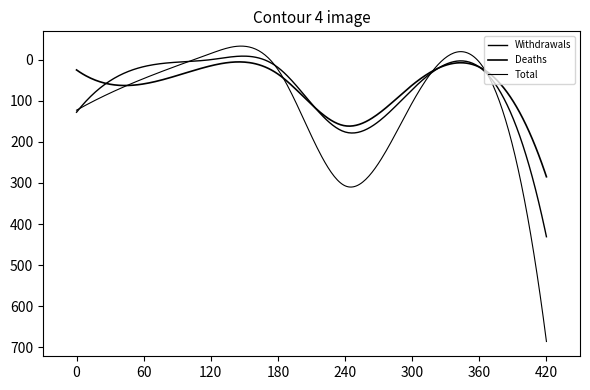

What is the difference between the maximum and minimum values in the Total series?

701